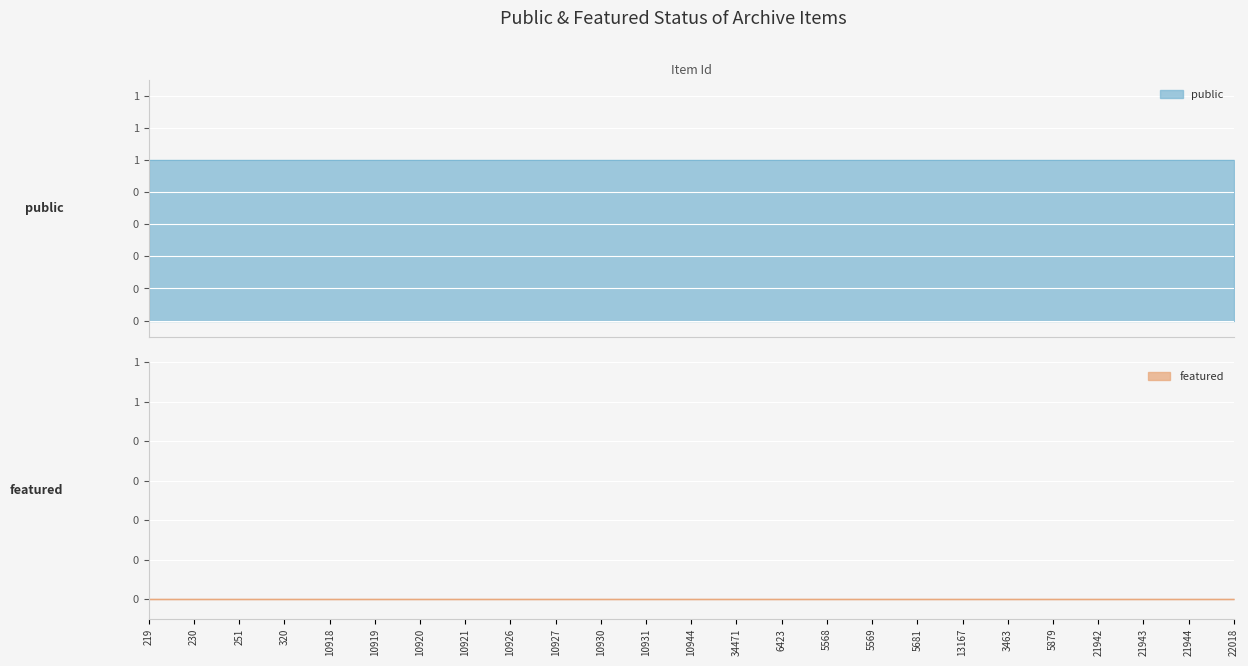

What are all the series names shown in the legend?

public, featured